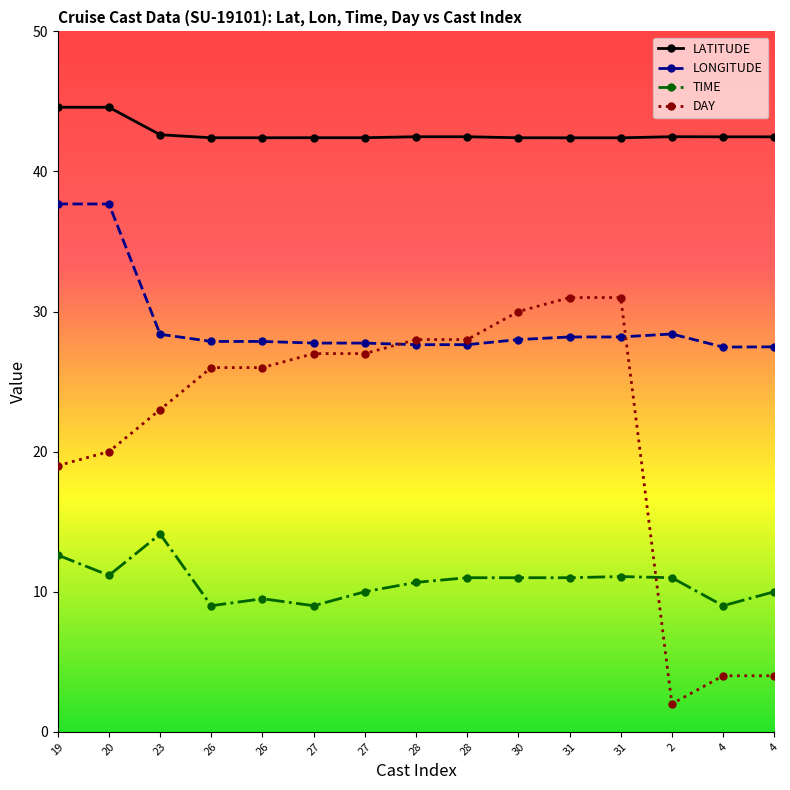

Does the chart have visible grid lines?

No